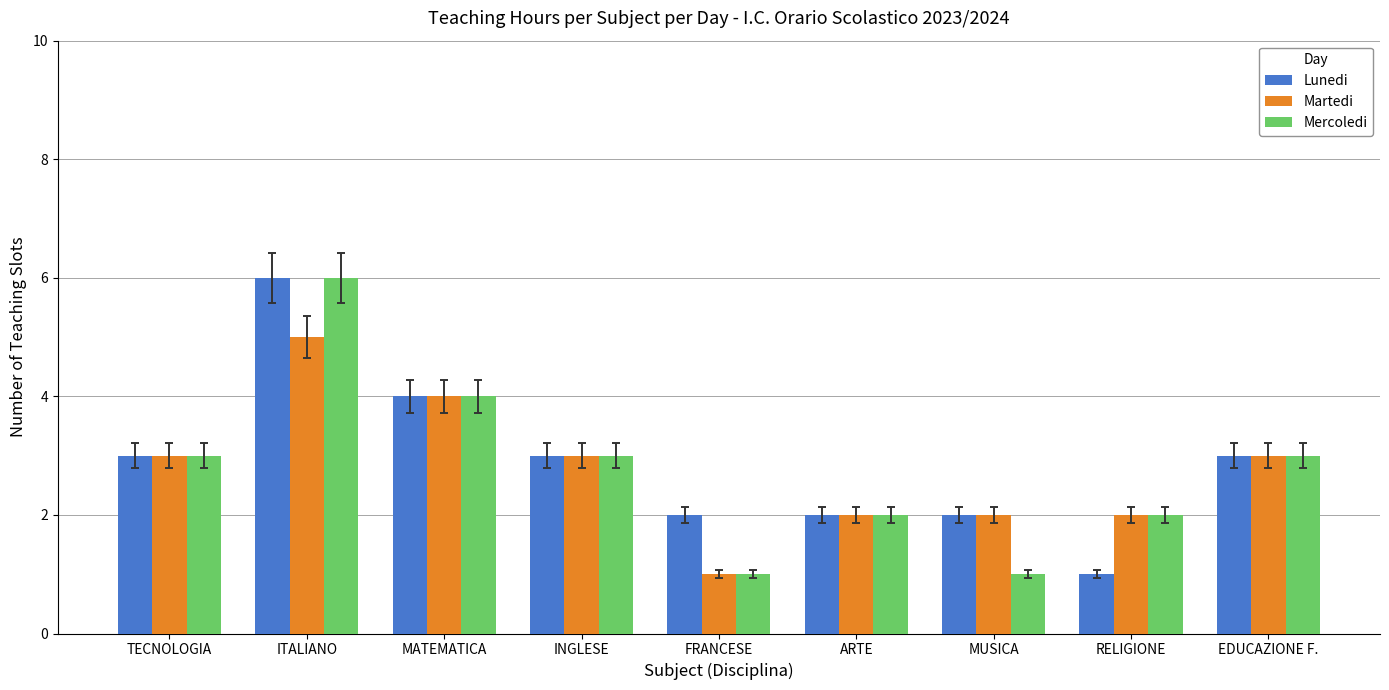

What value does the Lunedi series have at TECNOLOGIA?

3